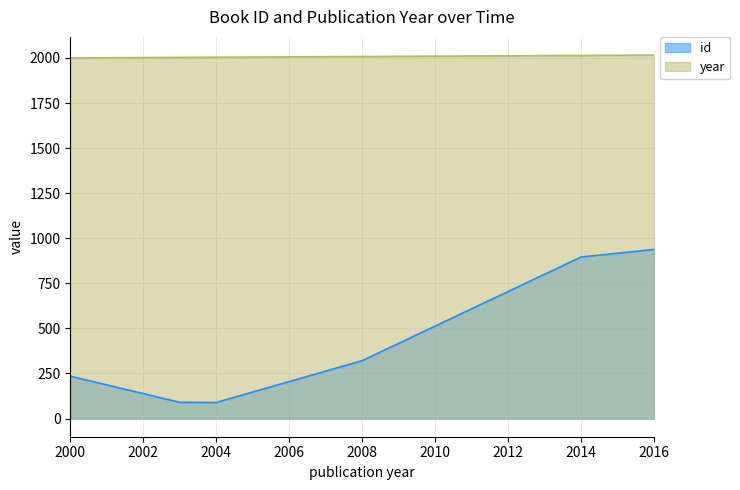

What is the highest value of the id series?

938